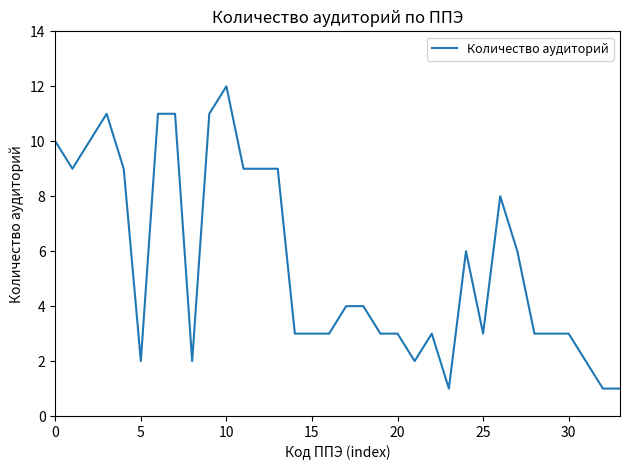

What is the maximum value shown in the chart?

12